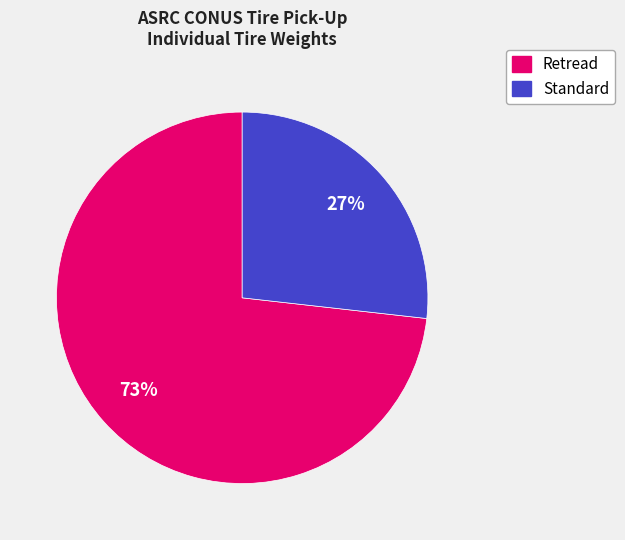

How many slices are in this pie chart?

2